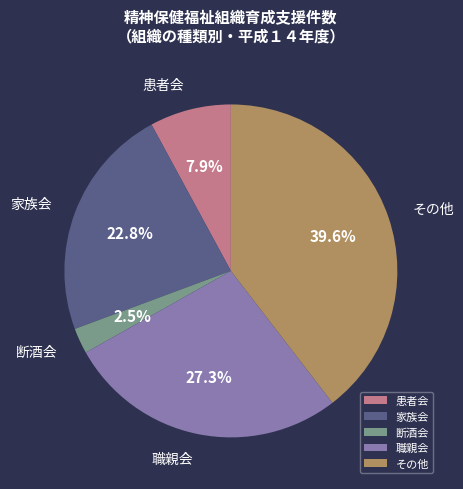

Between 断酒会 and 職親会, which is larger?

職親会